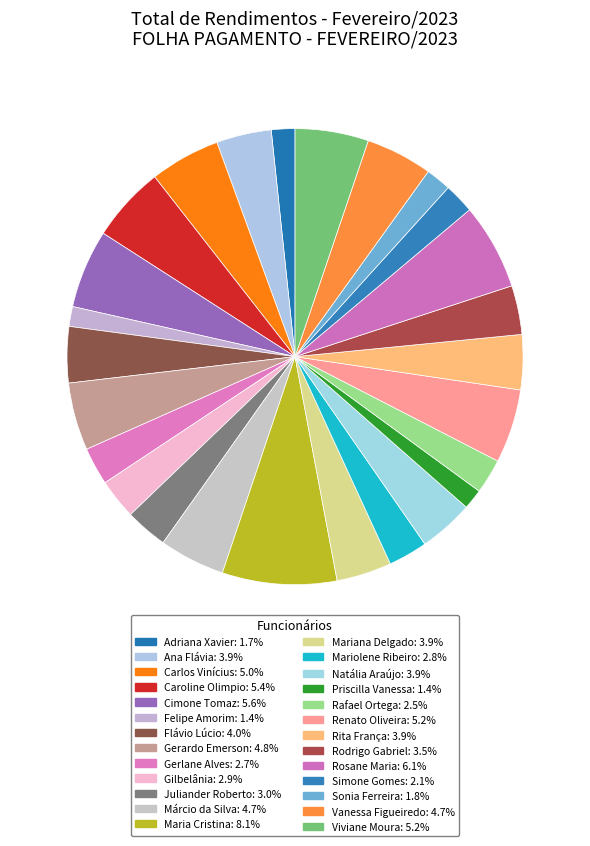

How many slices are in this pie chart?

26